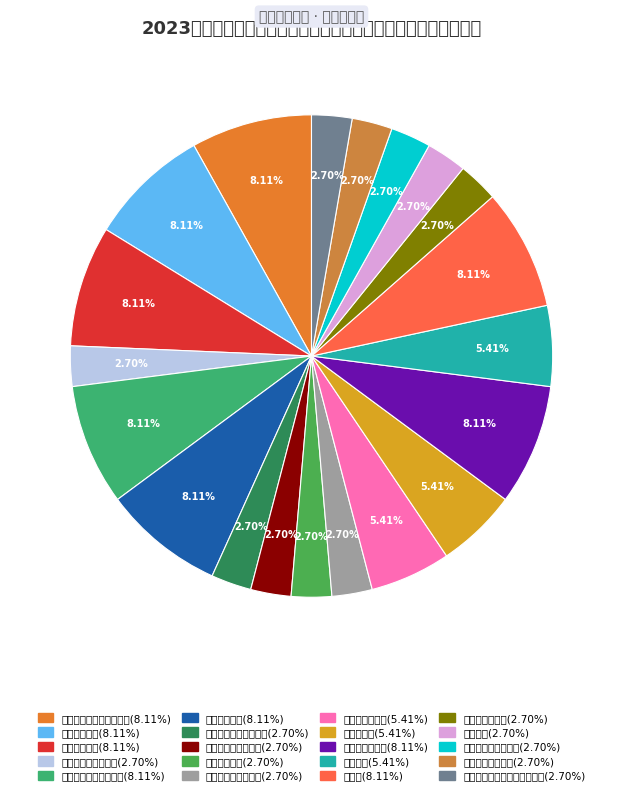

True or false: 化学化工学院 accounts for 8% of the total.

True